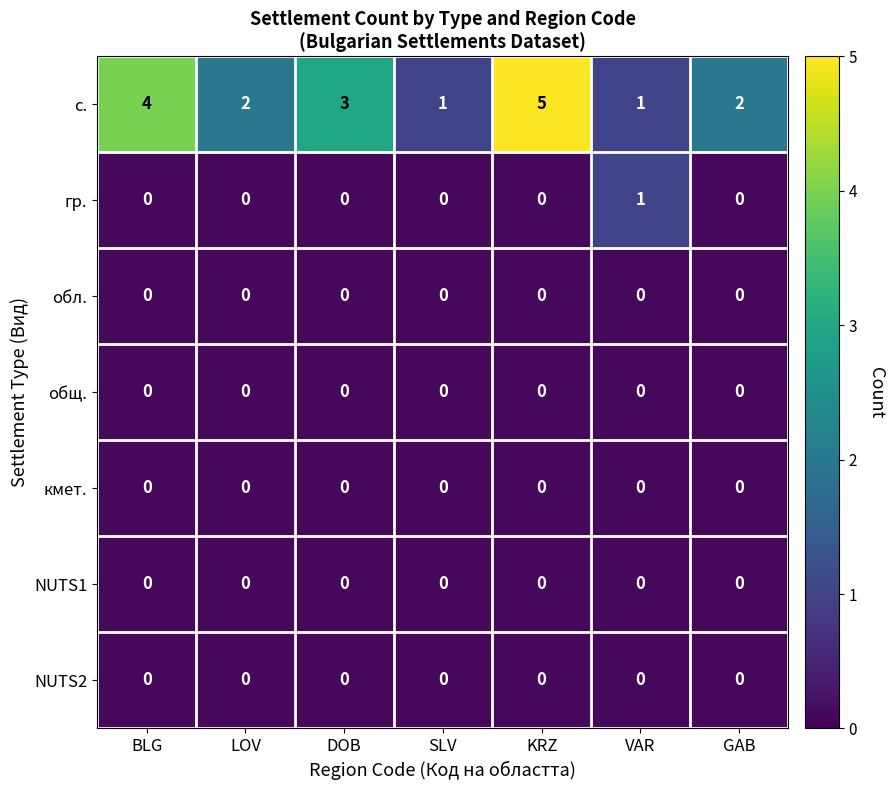

The кмет. series shows 0 at KRZ. True or false?

True